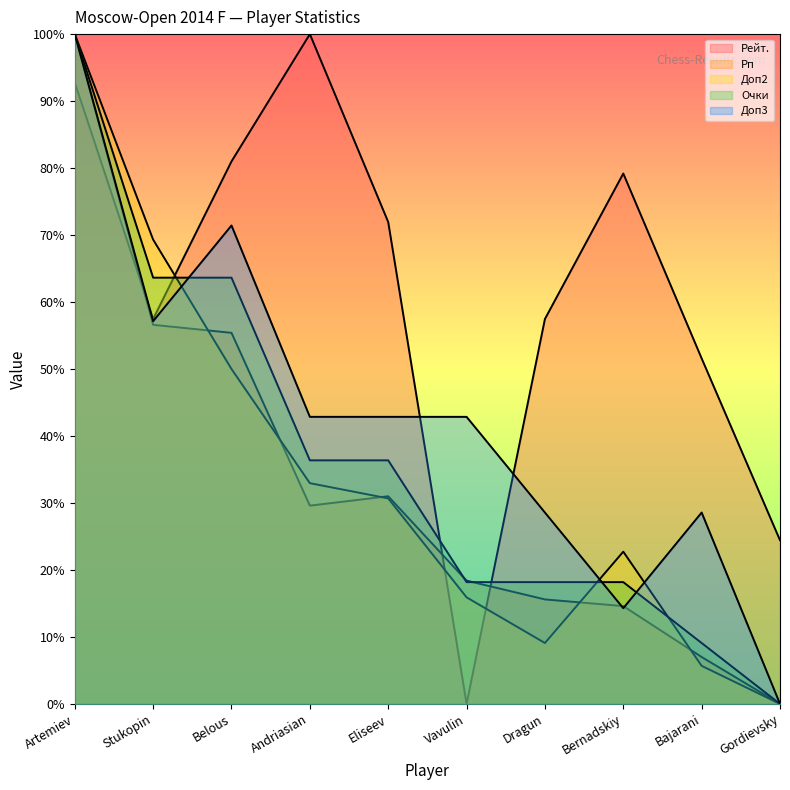

What is the label of the 7th point from the right?

Andriasian